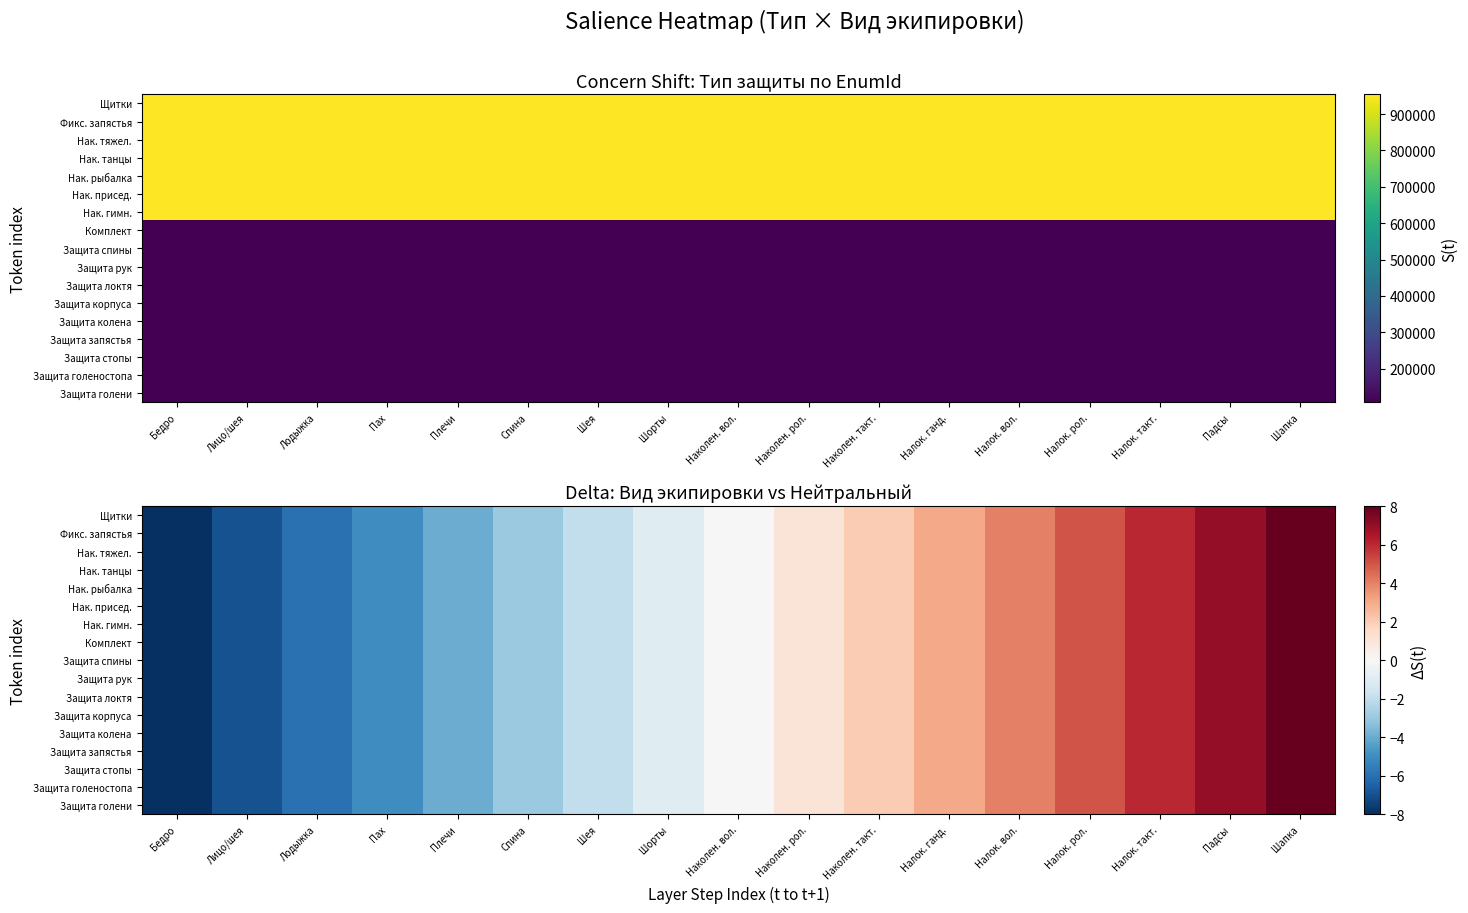

True or false: Комплект has a value of -9 at Пах.

False